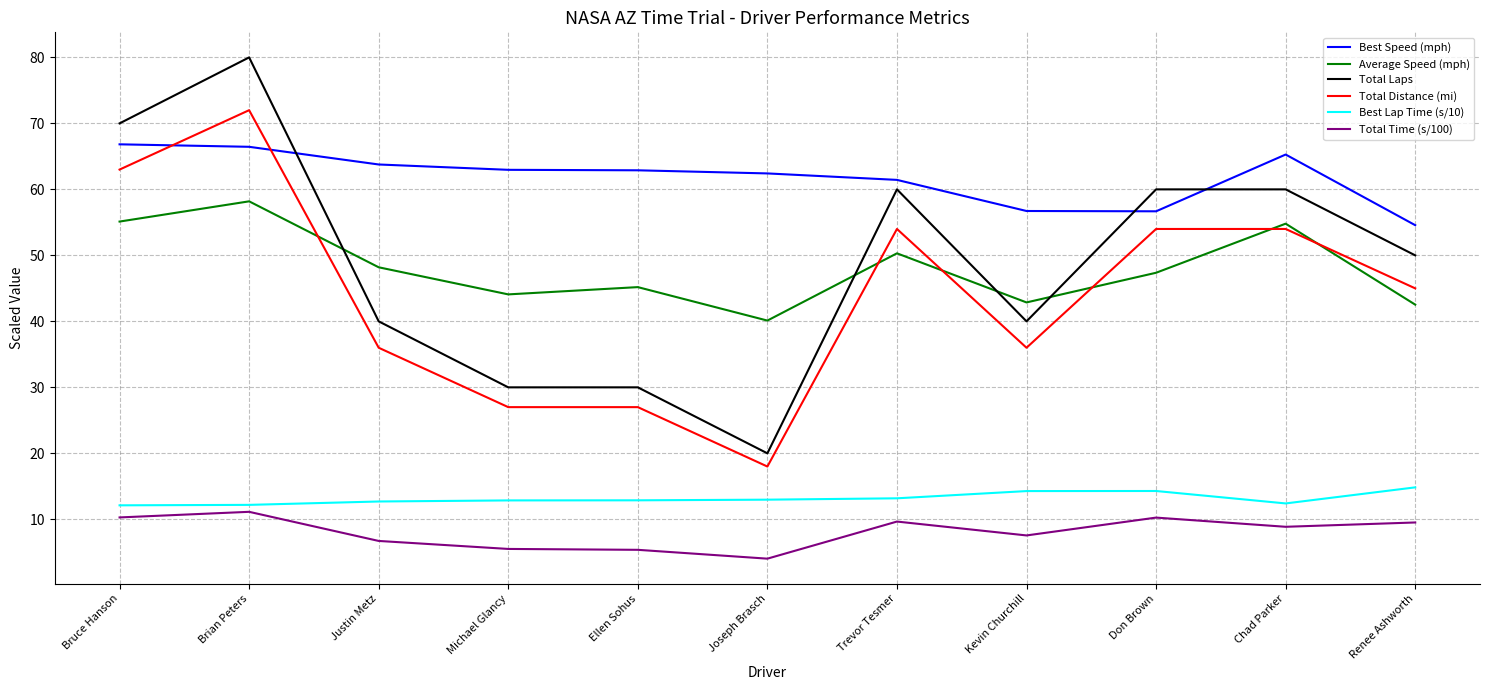

How many distinct data groups are displayed?

6